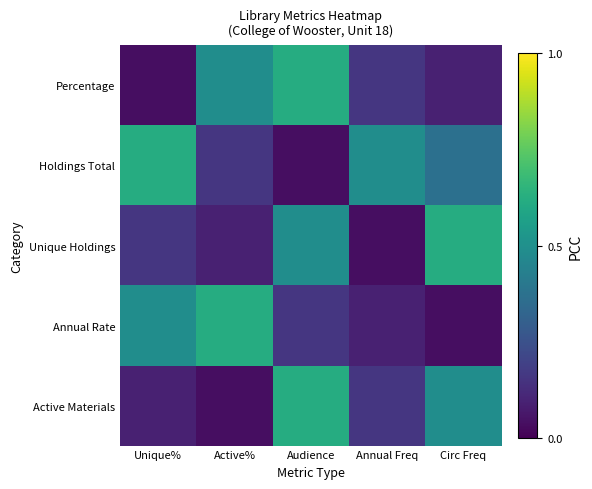

Between Circ Freq and Active%, which is larger?

Active%